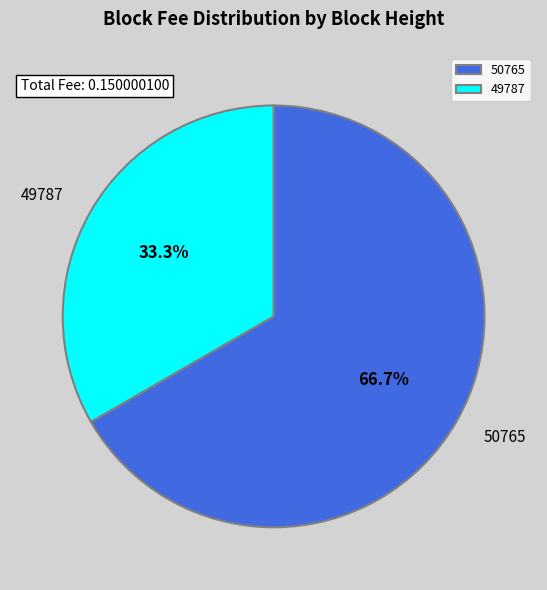

How many segments does this pie chart have?

2